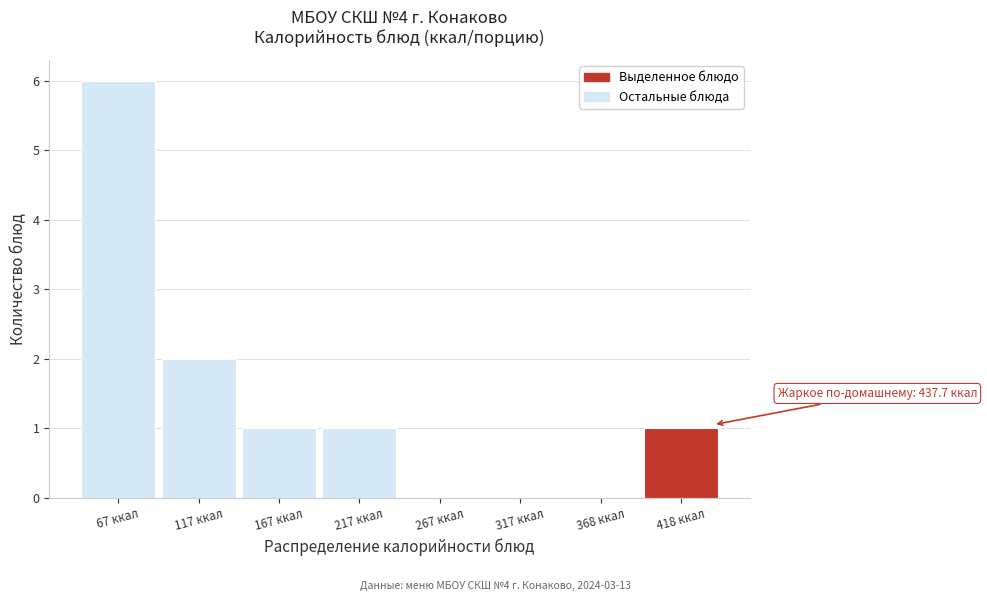

Which range on the x-axis has the tallest bar?

40 to 90